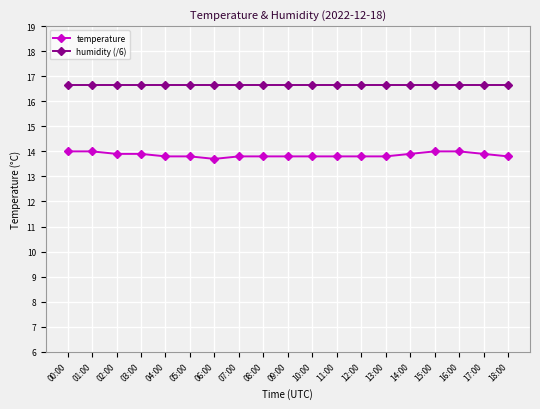

Is it true that humidity (/6) equals 16.7 at 09:00?

True